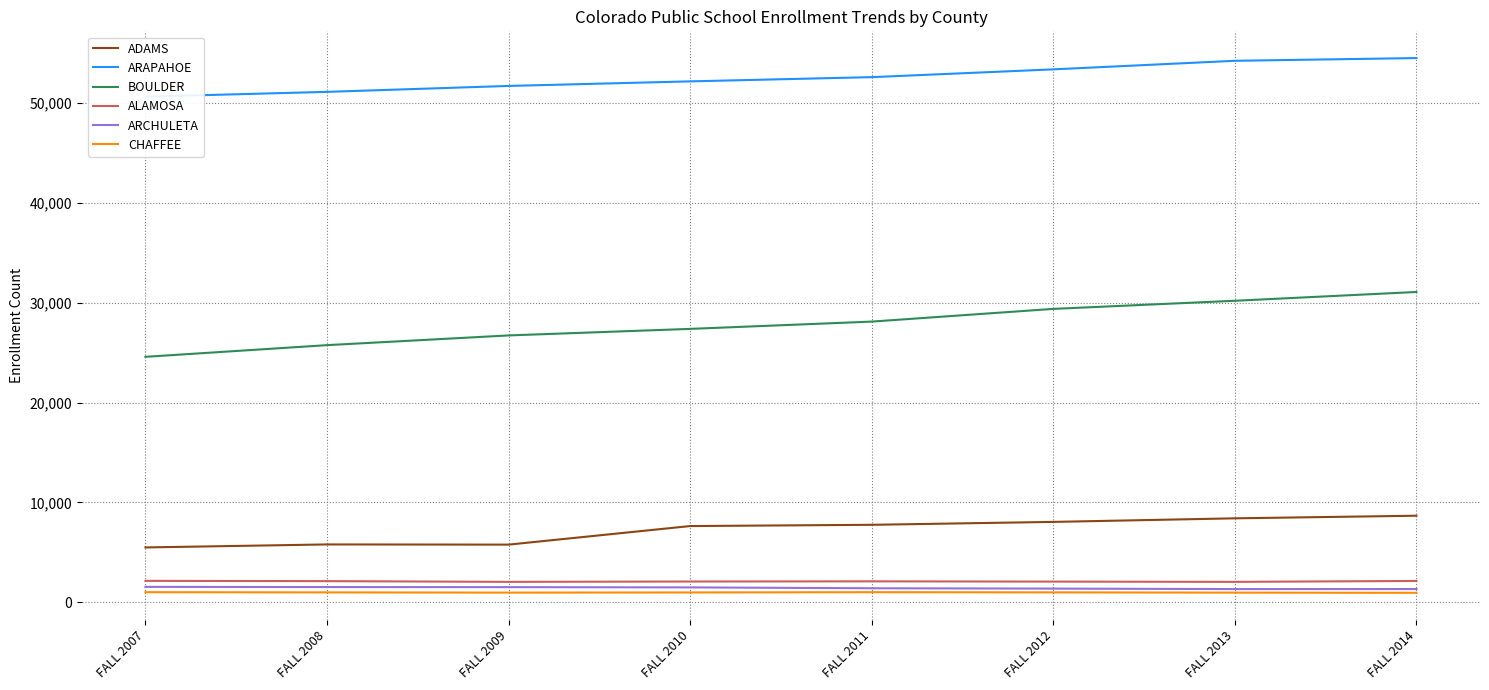

At which label is ADAMS closest to 7081?

FALL 2010